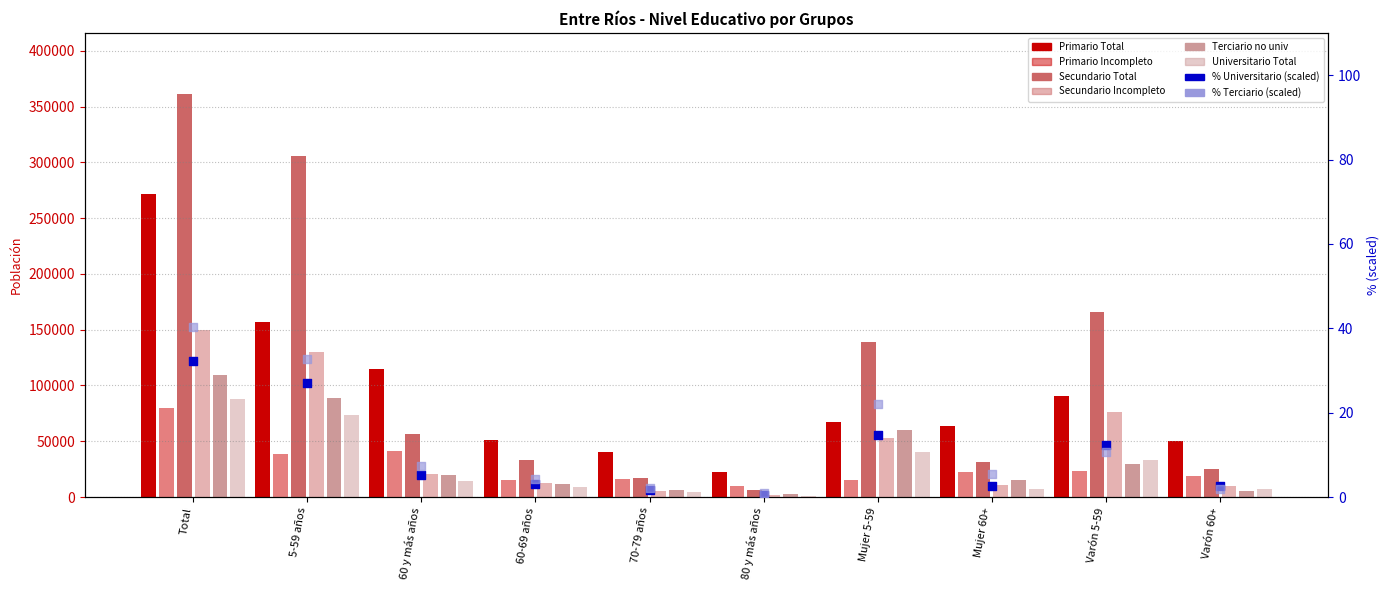

At which category is the sum across all series the highest?

Total